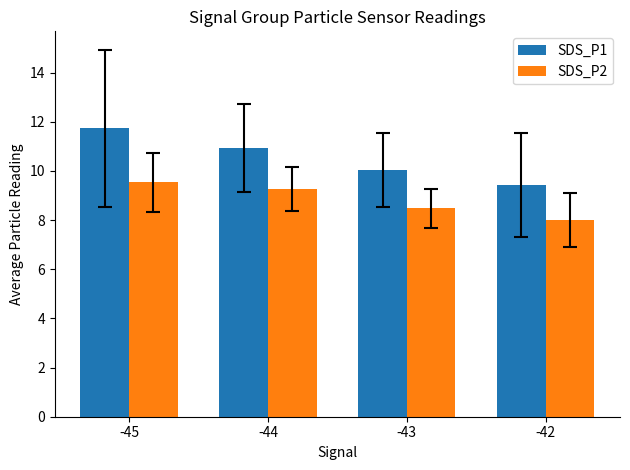

Reading left to right, extract all data points from this chart.

SDS_P1: -45=11.7	-44=10.9	-43=10.0	-42=9.4
SDS_P2: -45=9.5	-44=9.3	-43=8.5	-42=8.0